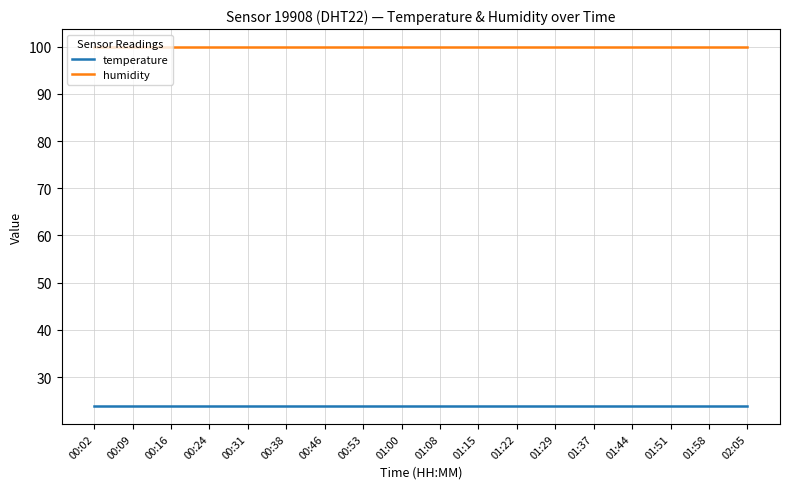

What are all the series names shown in the legend?

temperature, humidity